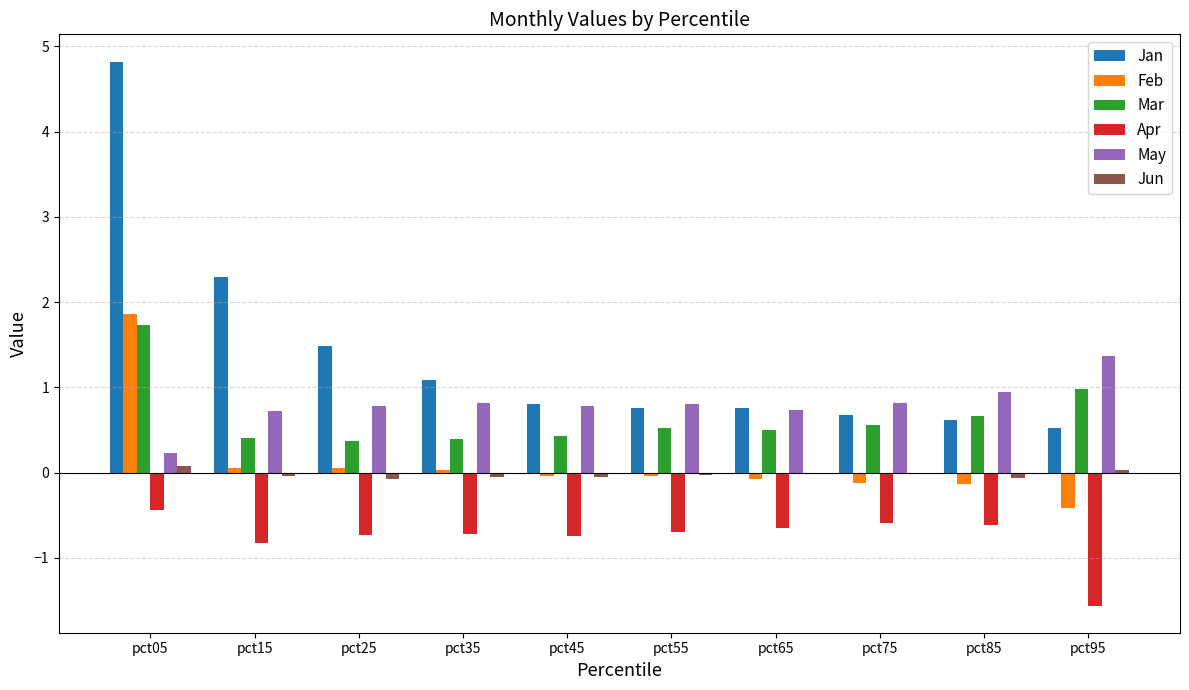

Where is Mar nearest to the value 1?

pct95